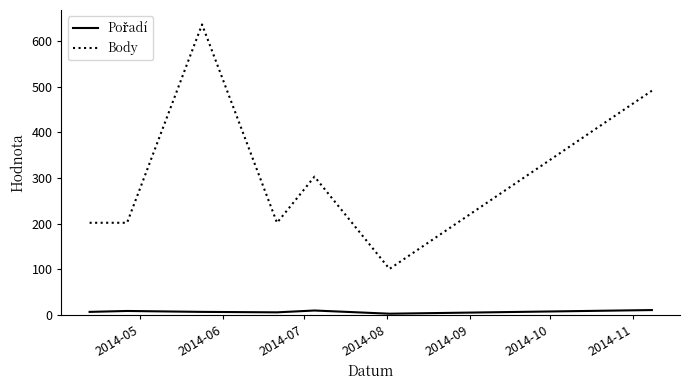

Which series has the largest total across all categories?

Body